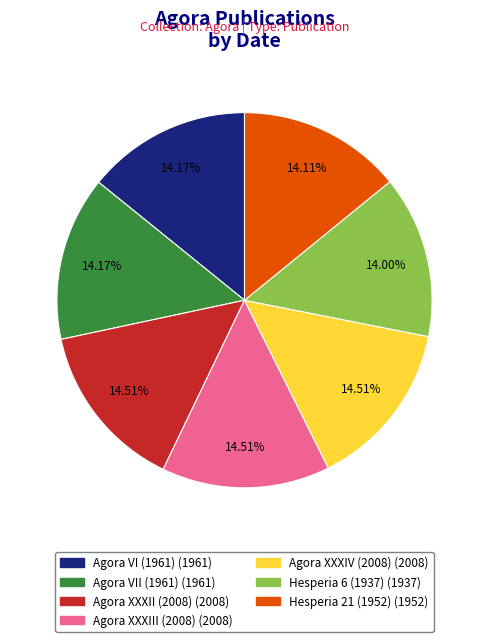

To the nearest percent, what is the combined percentage of Hesperia 6 (1937) and Agora XXXIII (2008)?

29%